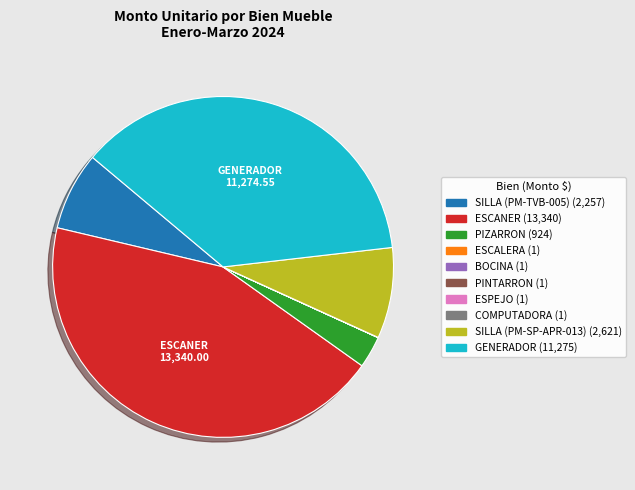

Is there a majority slice in this chart?

No